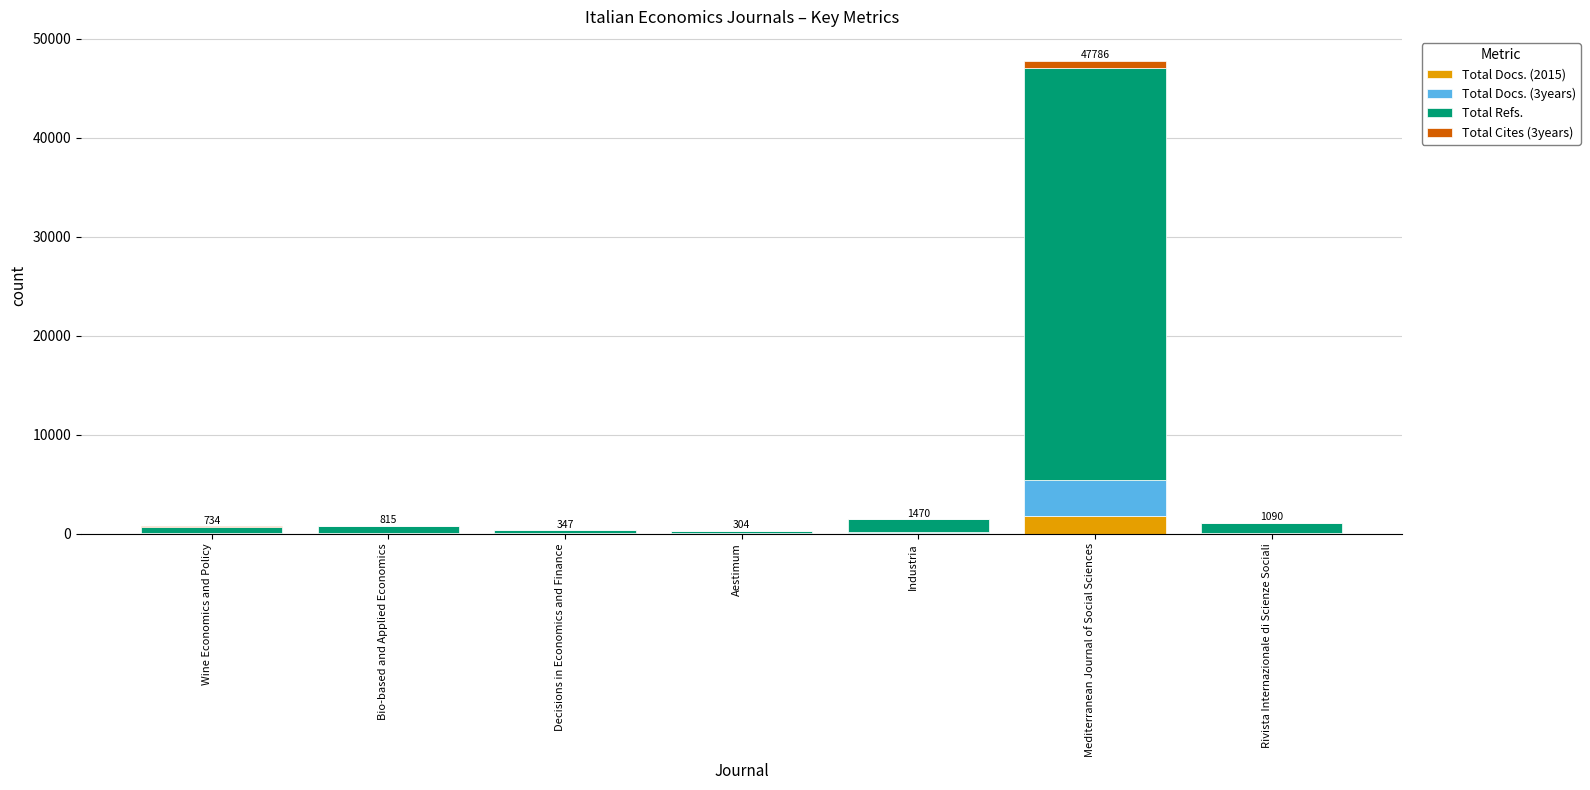

How many data points does each series have?

7